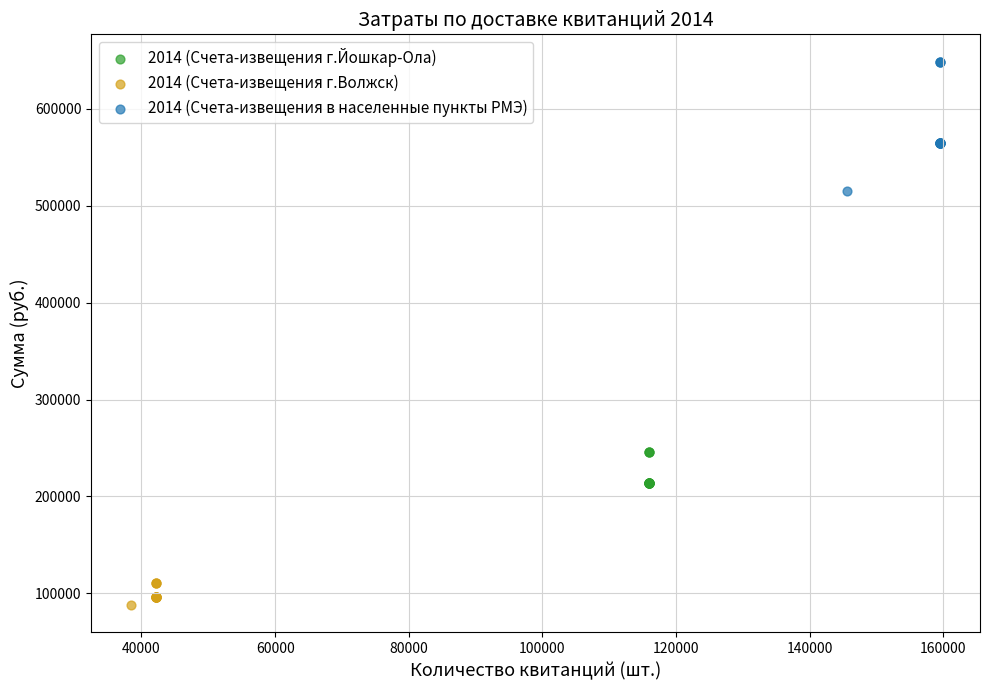

Which series contains the lowest Y value?

2014 (Счета-извещения г.Волжск)